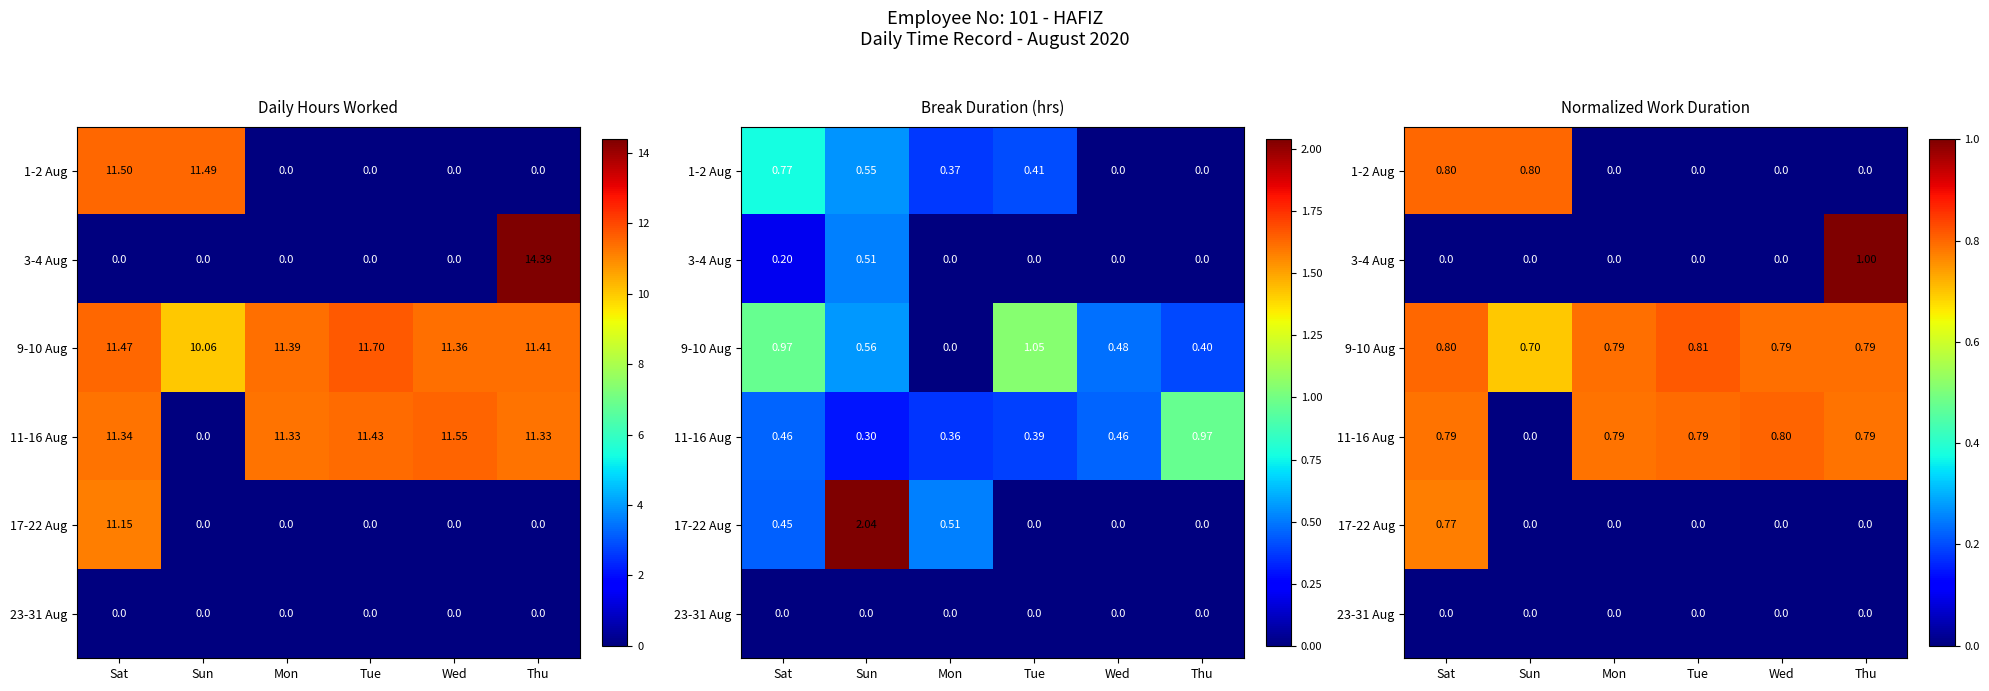

What is the difference between the 1-2 Aug values at Mon and Sun?

0.8